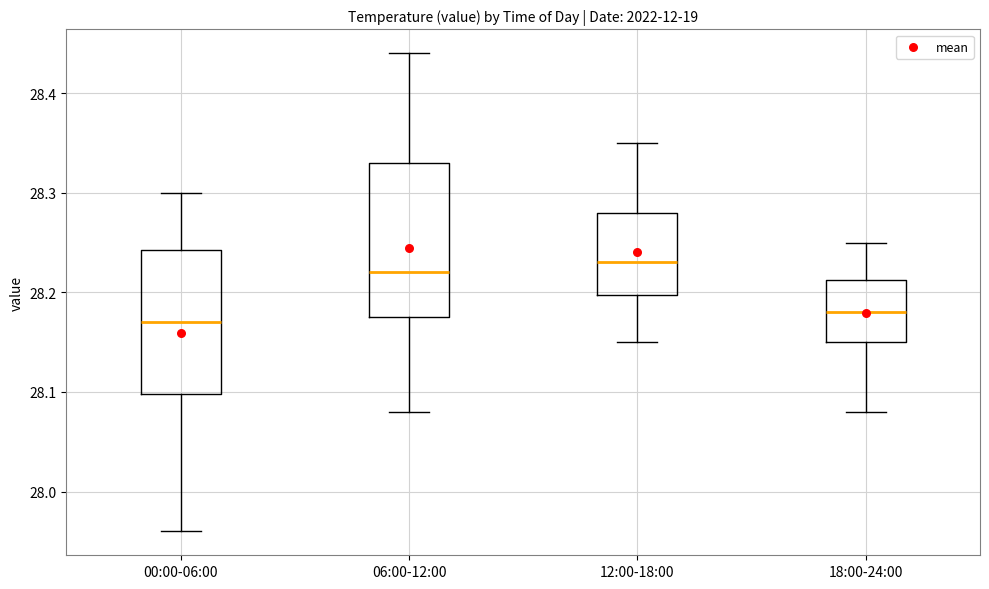

Reading left to right, transcribe this box plot: for each box, give where its median line is, the range the box spans, and where its two whiskers end, as read against the y-axis. The values are not printed on the chart, so give them approximately, as read against the axis.

00:00-06:00: median 28.17, box 28.10 to 28.24, whiskers 27.96 to 28.30
06:00-12:00: median 28.22, box 28.18 to 28.33, whiskers 28.08 to 28.44
12:00-18:00: median 28.23, box 28.20 to 28.28, whiskers 28.15 to 28.35
18:00-24:00: median 28.18, box 28.15 to 28.21, whiskers 28.08 to 28.25